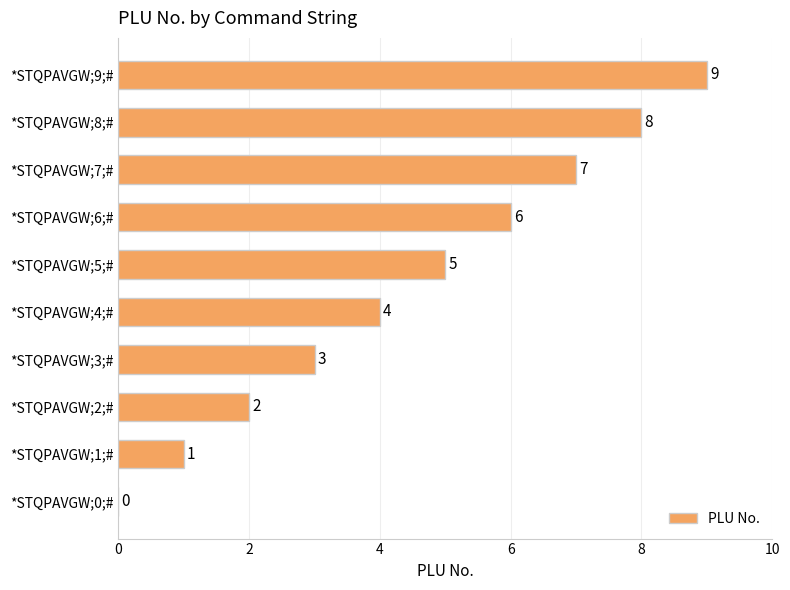

Are the bars grouped side by side (vs. stacked)?

No